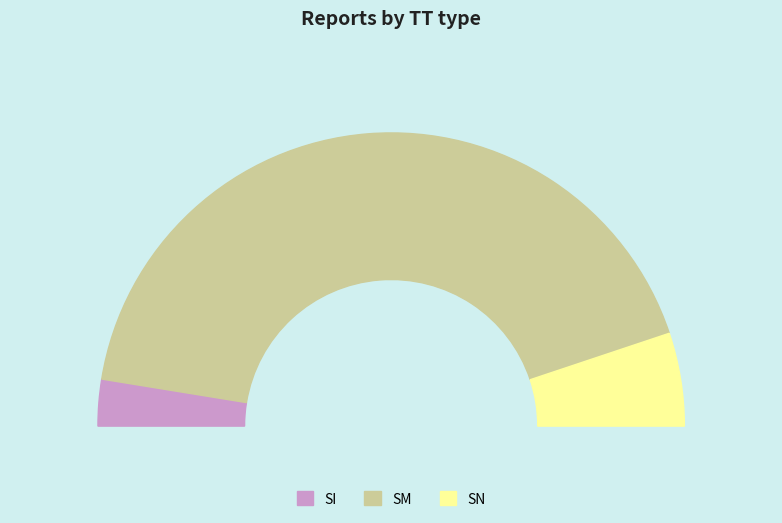

Does SN account for over 50% of the chart?

Yes